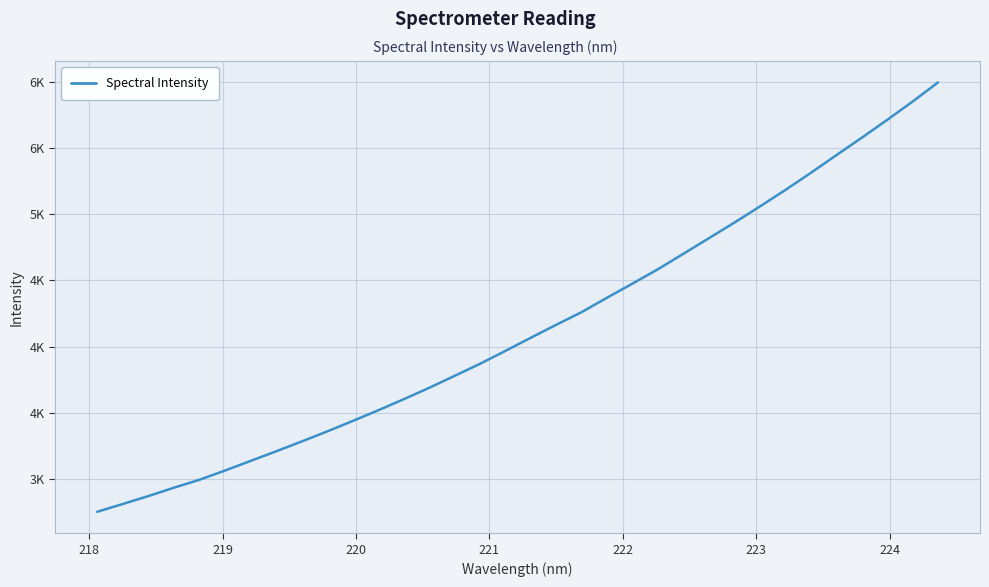

Is this an area chart (filled region under the line)?

No